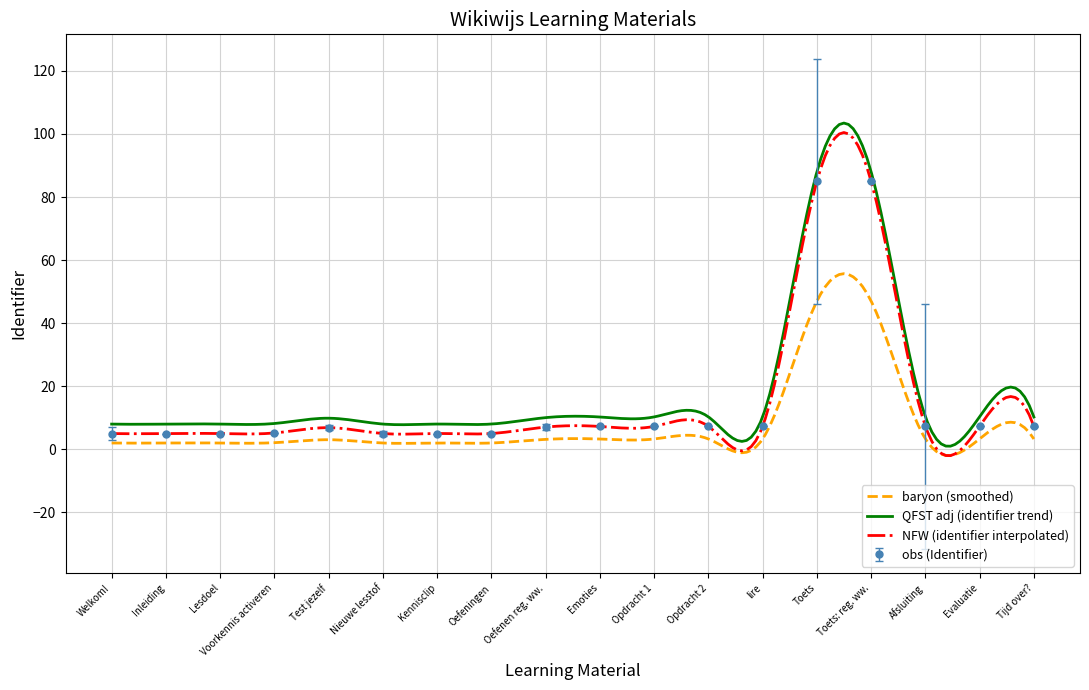

At which category does the data reach its first local valley?

Nieuwe lesstof